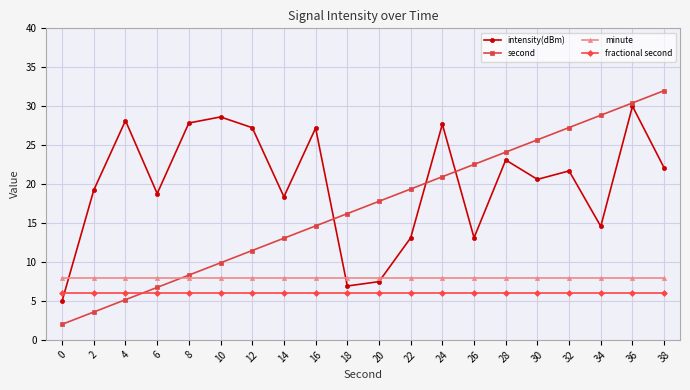

What is the sum of all intensity(dBm) values?

400.8